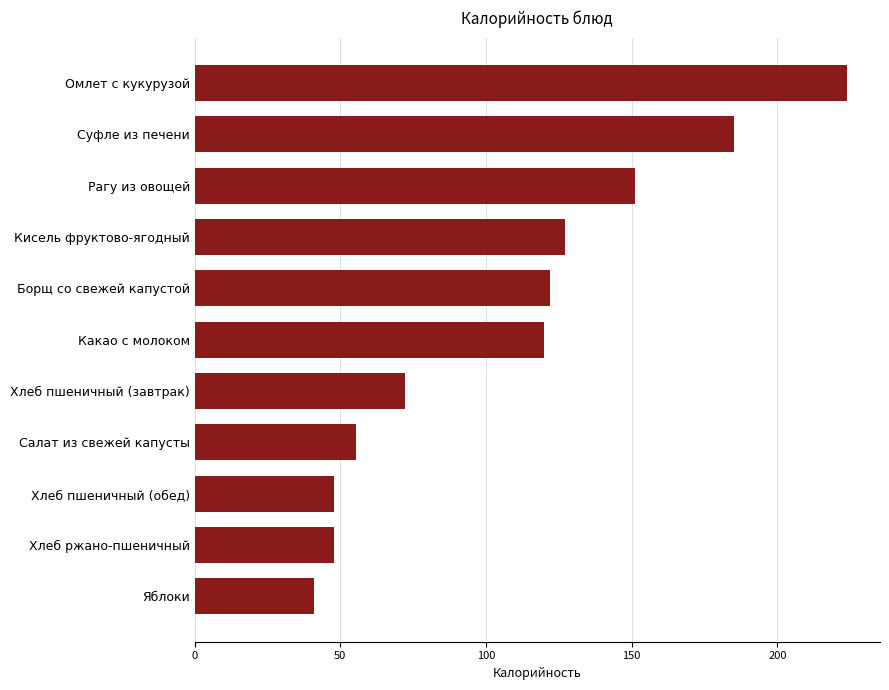

Approximately how many times larger is the value at Хлеб пшеничный (обед) compared to Какао с молоком?

0.4